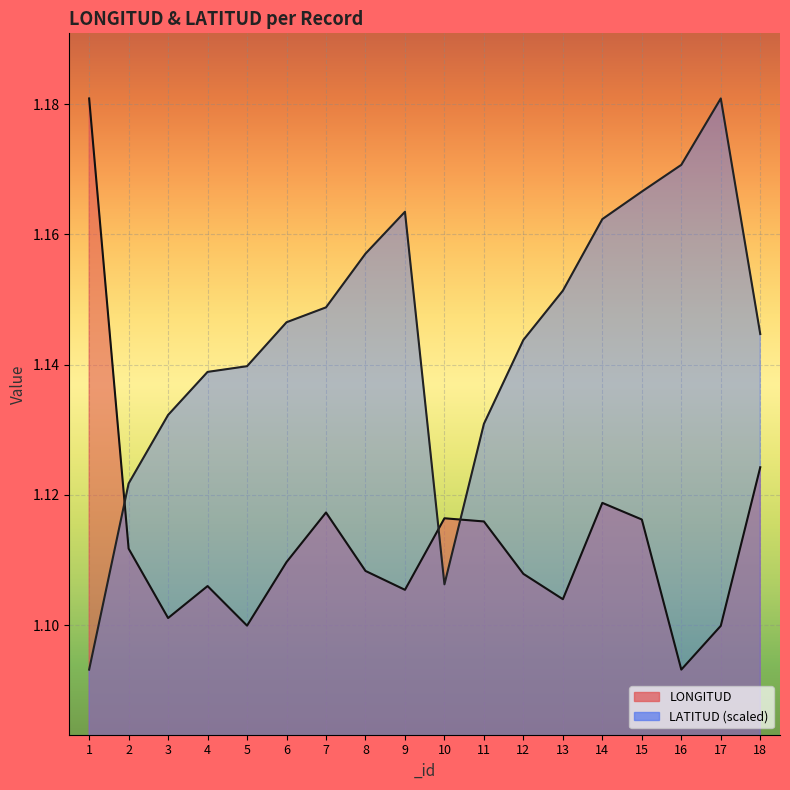

What is the total value across all series at 10?

2.2